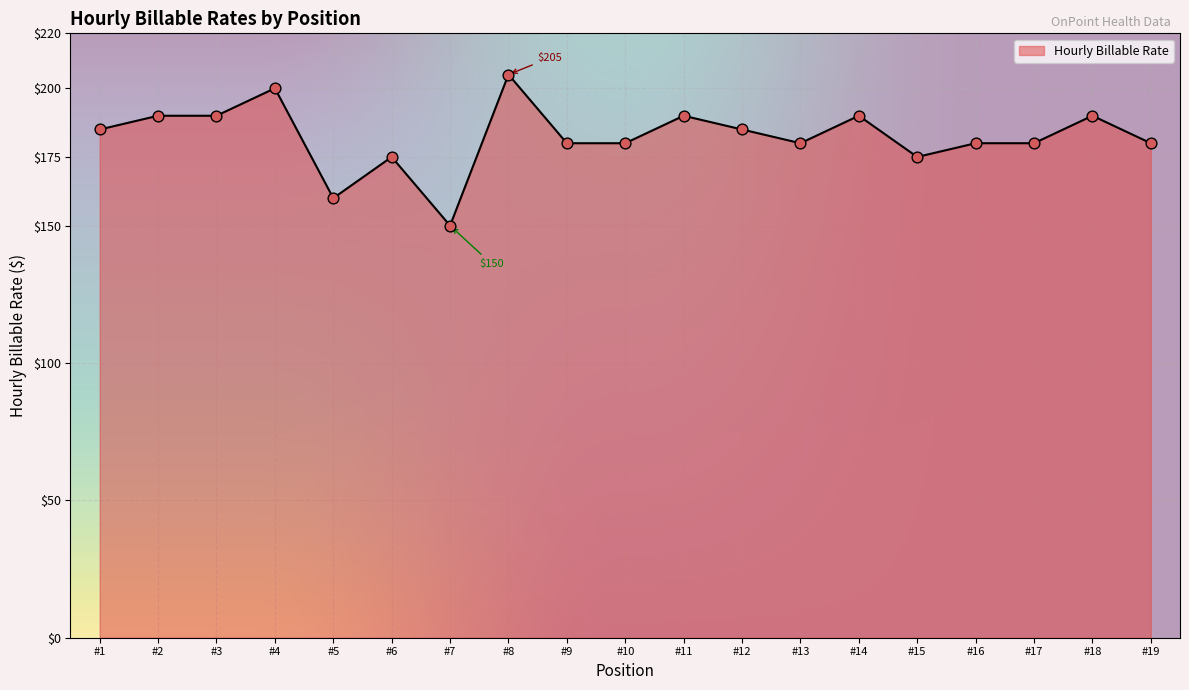

What is the ratio of the value at #6 to the value at #11?

0.9